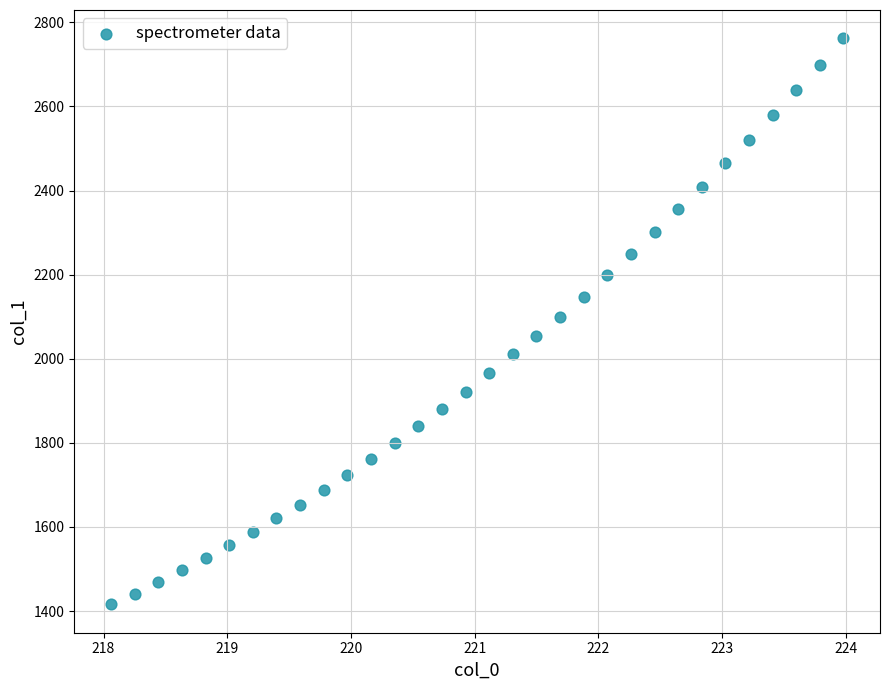

What is the range of Y values (max minus min)?

1346.1